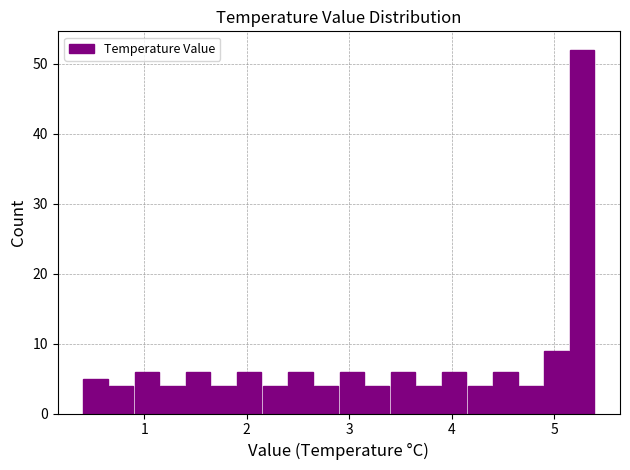

Around what value on the x-axis is the tallest bar? Give the approximate position of its centre, as read against the axis.

5.3